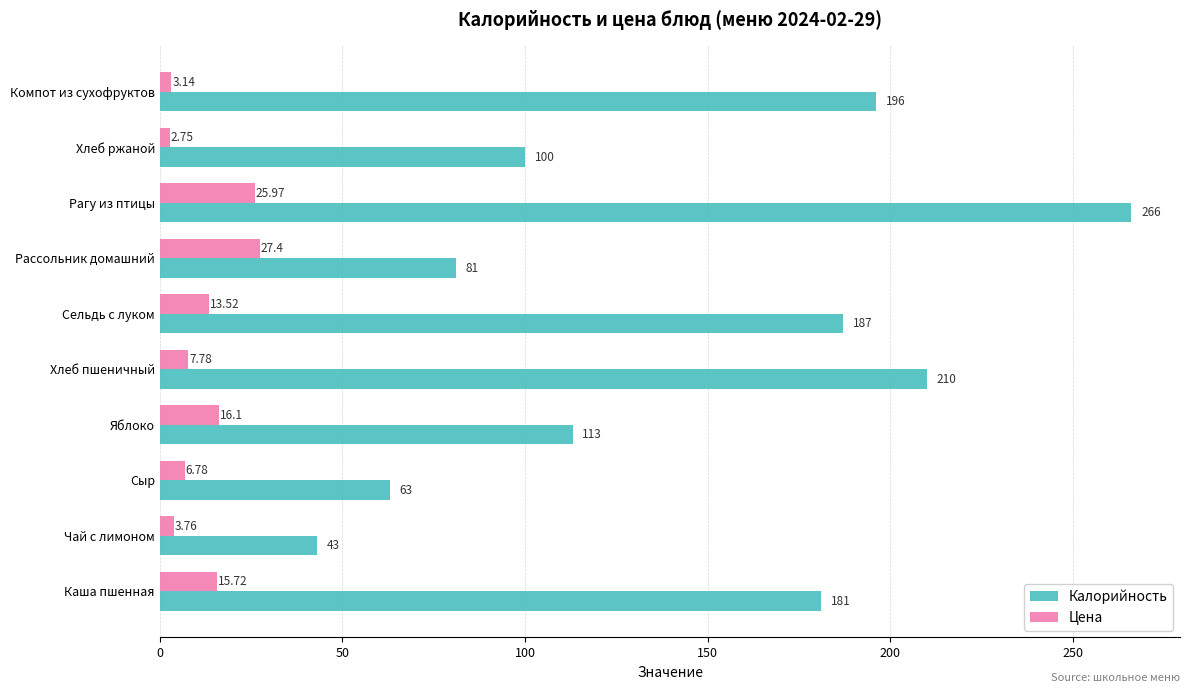

What is the sum of the Калорийность values at Каша пшенная and Чай с лимоном?

224.0